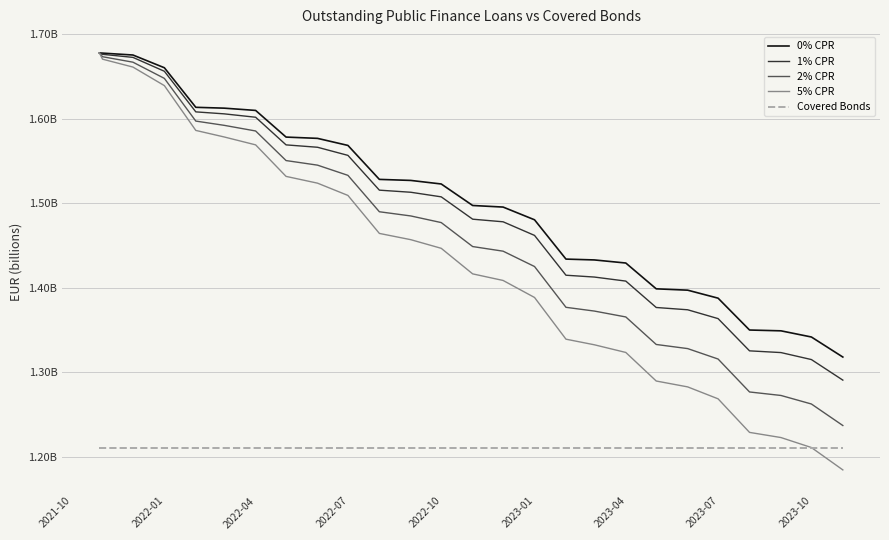

What are all the series names shown in the legend?

0% CPR, 1% CPR, 2% CPR, 5% CPR, Covered Bonds